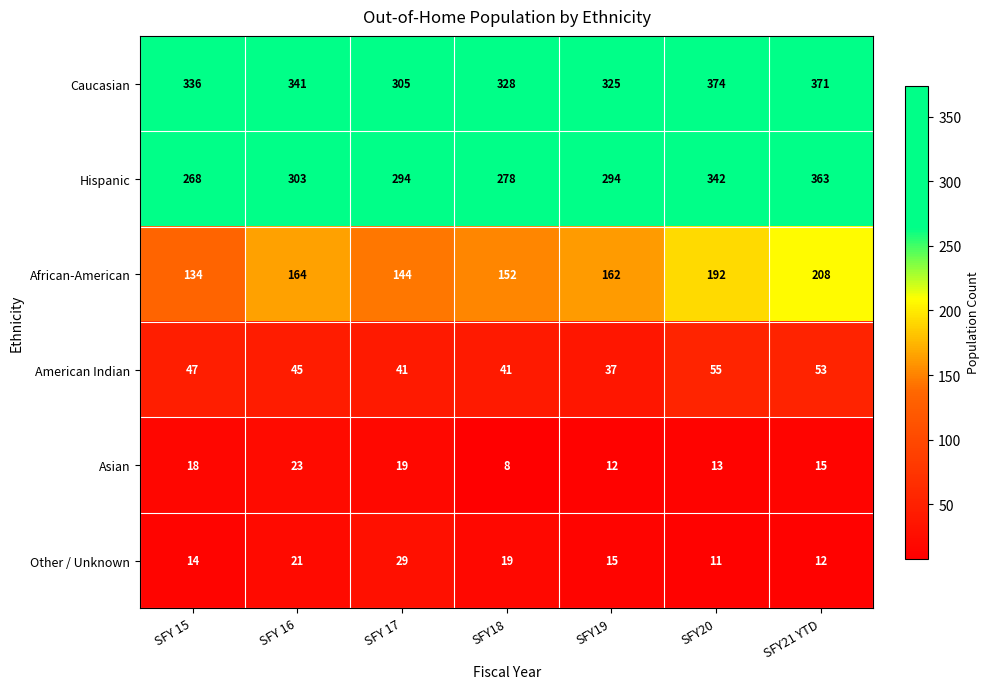

What is the average value of the Asian series?

15